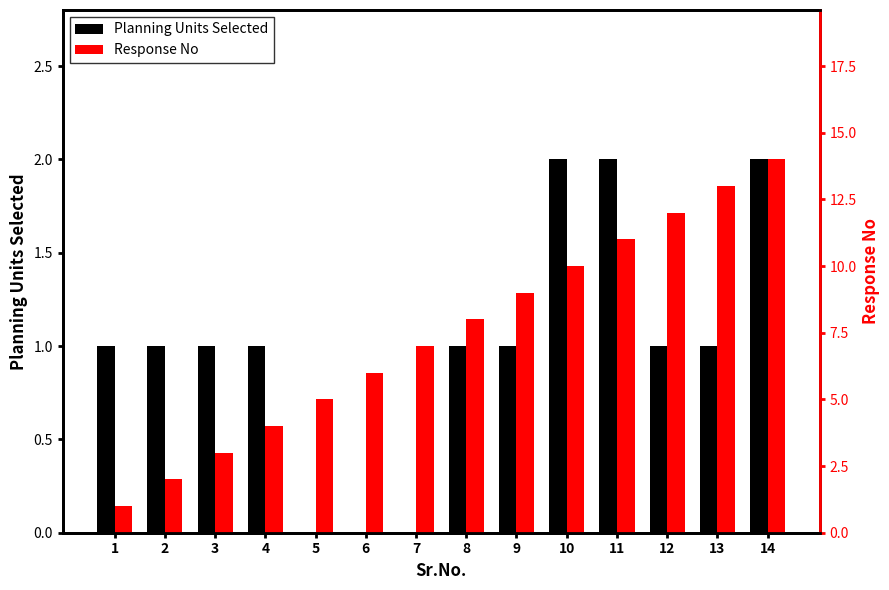

The value of Response No at 6 is 1. True or false?

False